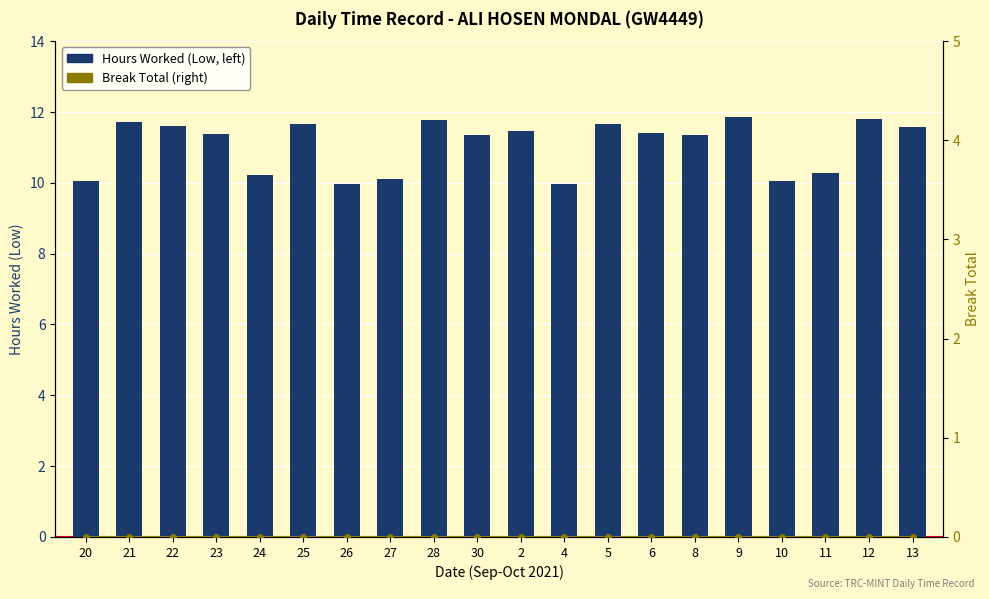

List the series in order of their overall mean, lowest first.

Break Total (right), Hours Worked (Low, left)